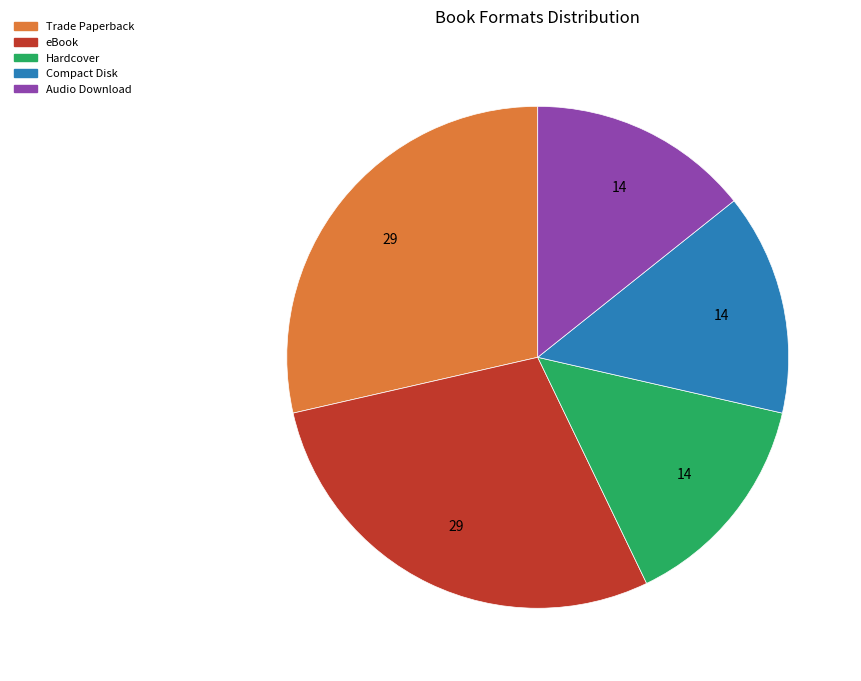

Do Hardcover and Compact Disk together represent more than half of the pie?

No